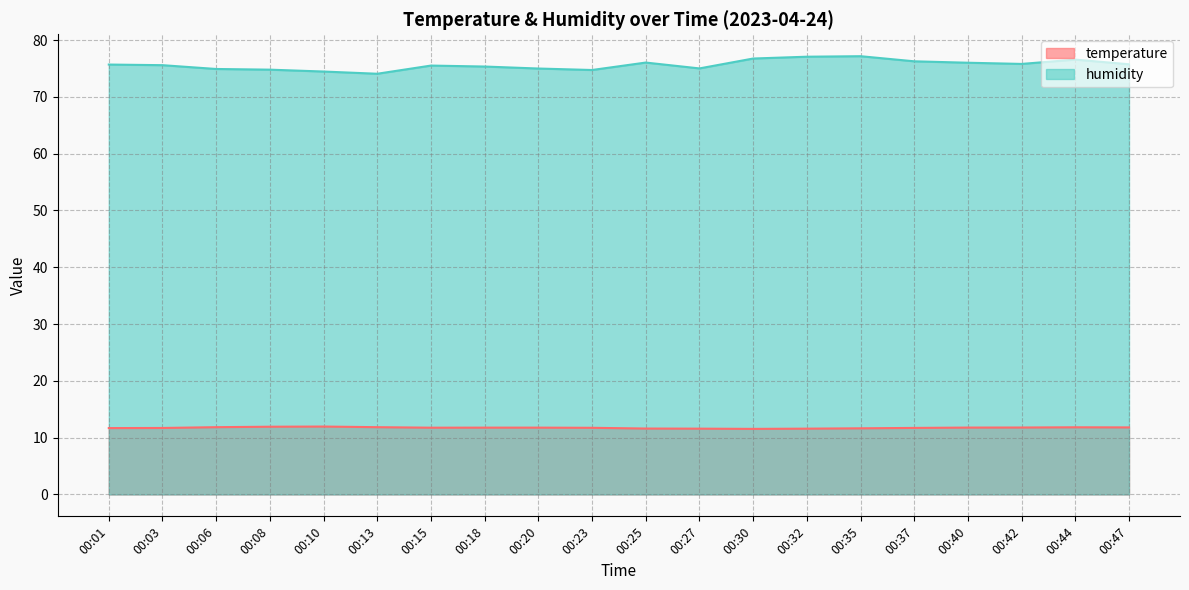

True or false: humidity has a value of 49.5 at 00:42.

False